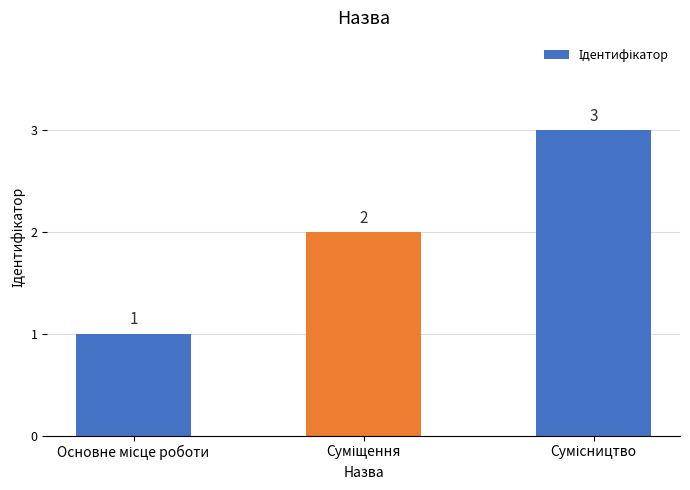

What is the value of the 2nd bar from the left?

2